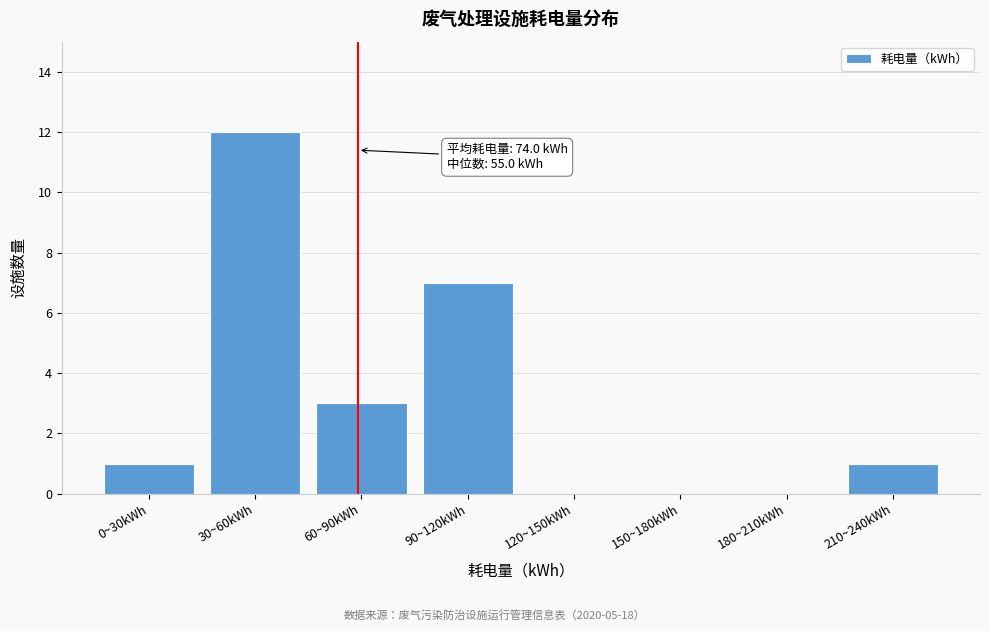

Reading left to right, transcribe all the data shown in this chart.

0~30kWh=1	30~60kWh=12	60~90kWh=3	90~120kWh=7	120~150kWh=0	150~180kWh=0	180~210kWh=0	210~240kWh=1